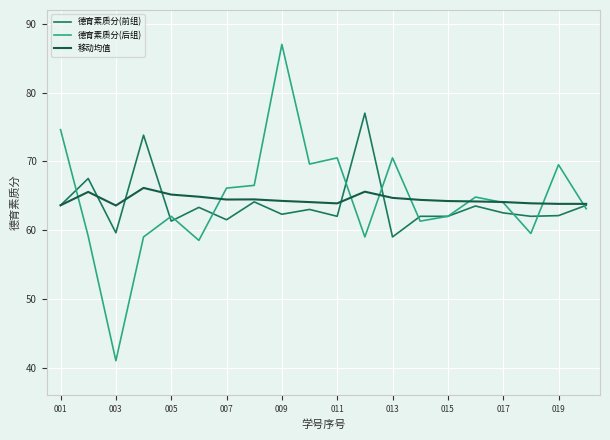

What is the smallest value displayed?

41.0